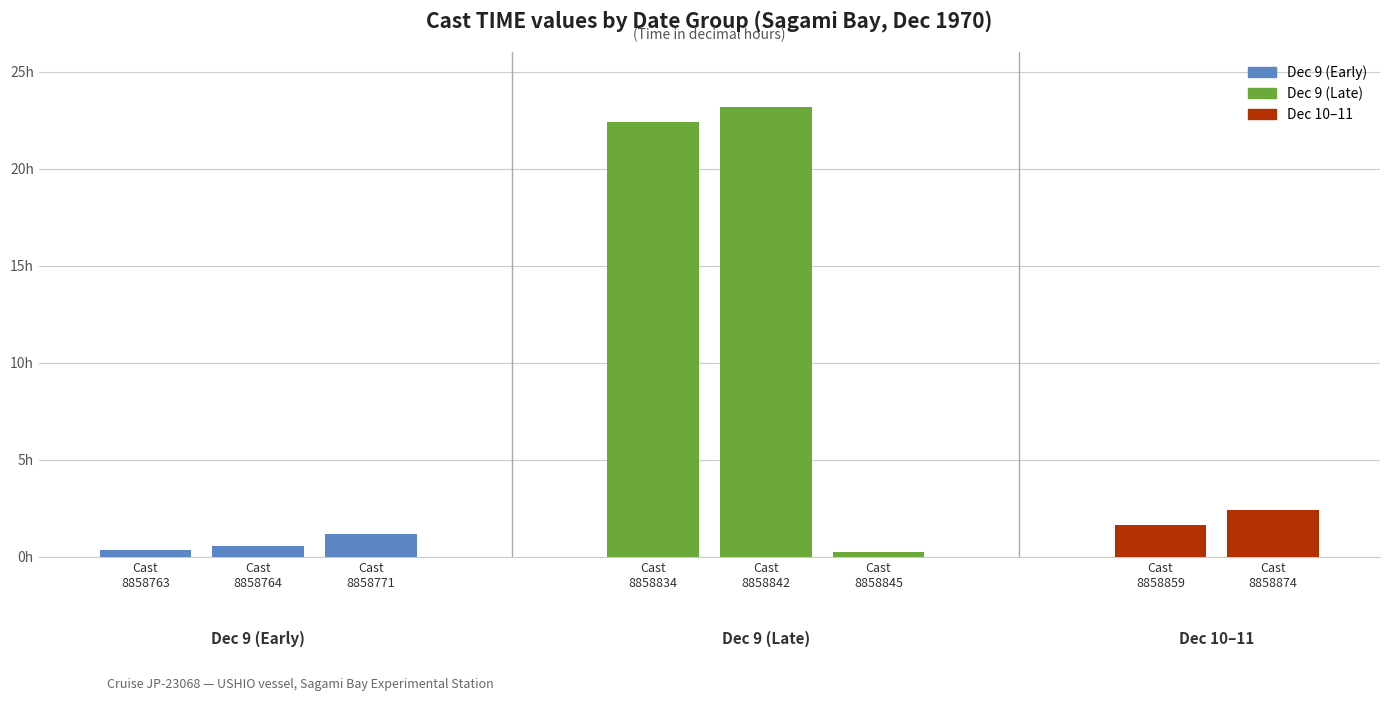

What is the smallest value displayed?

0.2